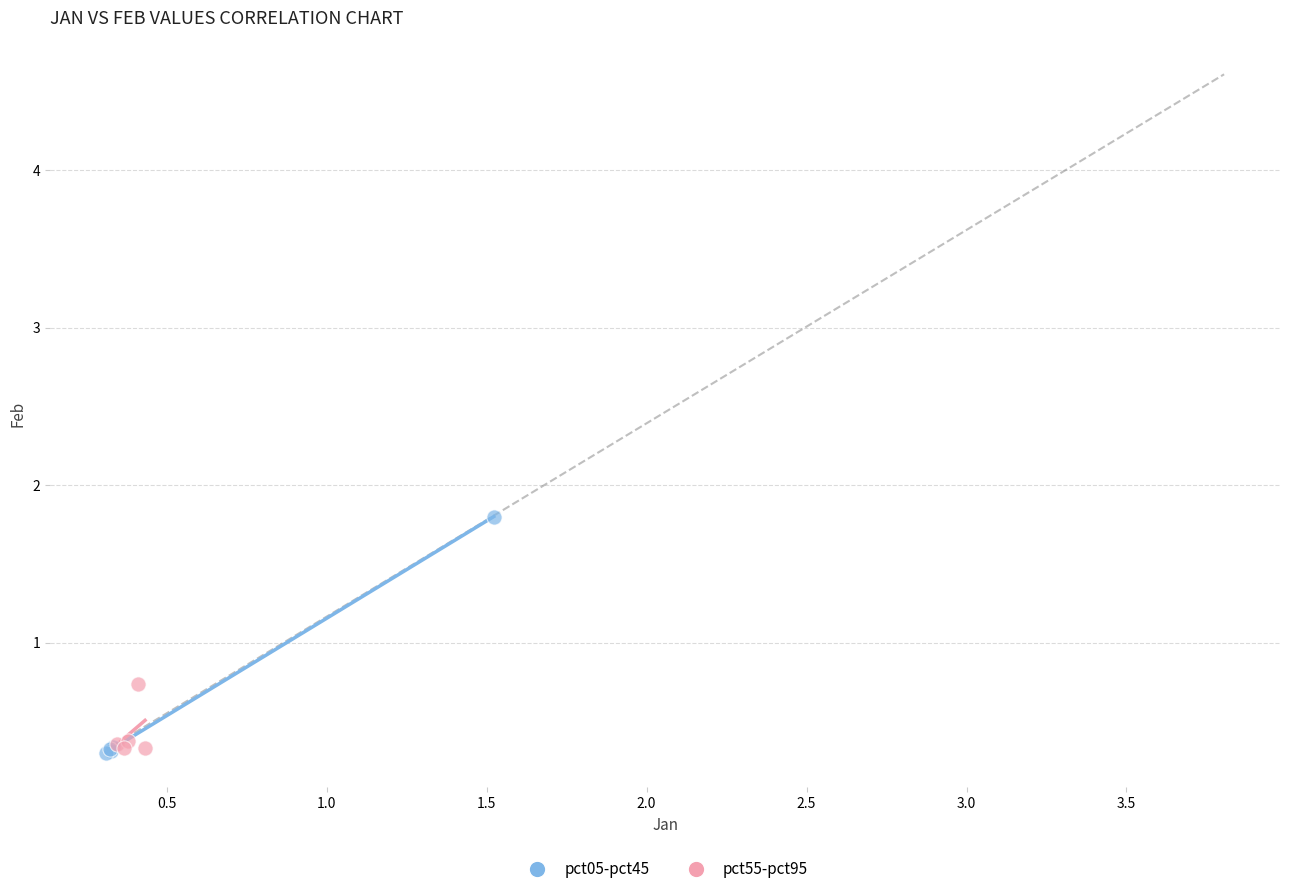

Which series has the largest Y range (max minus min)?

pct05-pct45